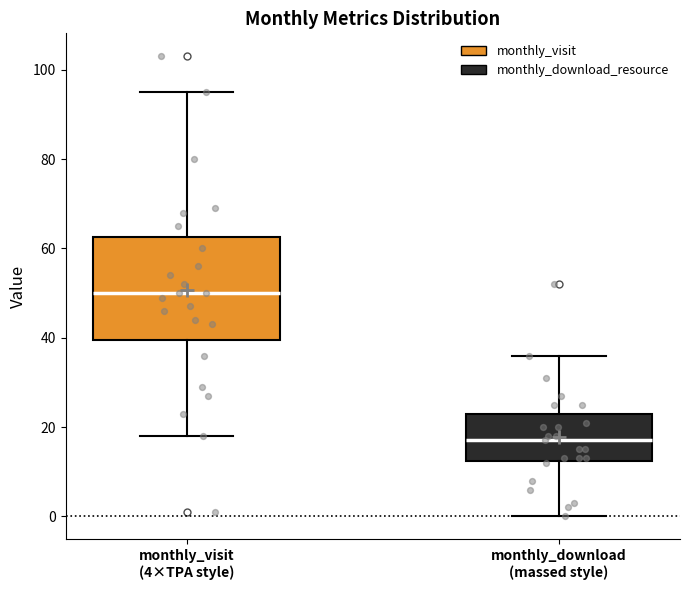

Comparing the boxes themselves (not the whiskers), which one is the tallest?

monthly_visit (4×TPA style)